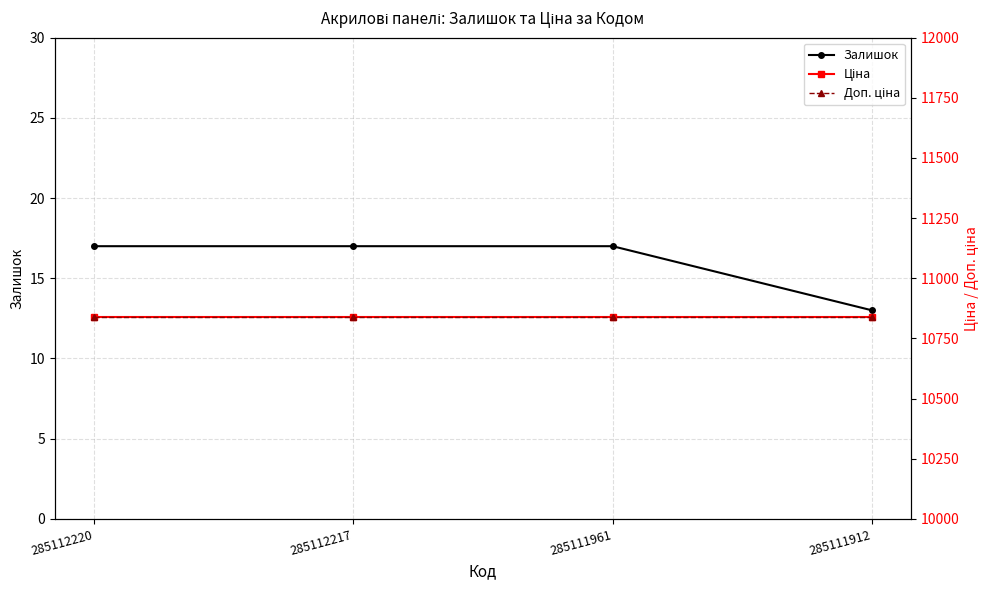

What are all the series names shown in the legend?

Залишок, Ціна, Доп. ціна